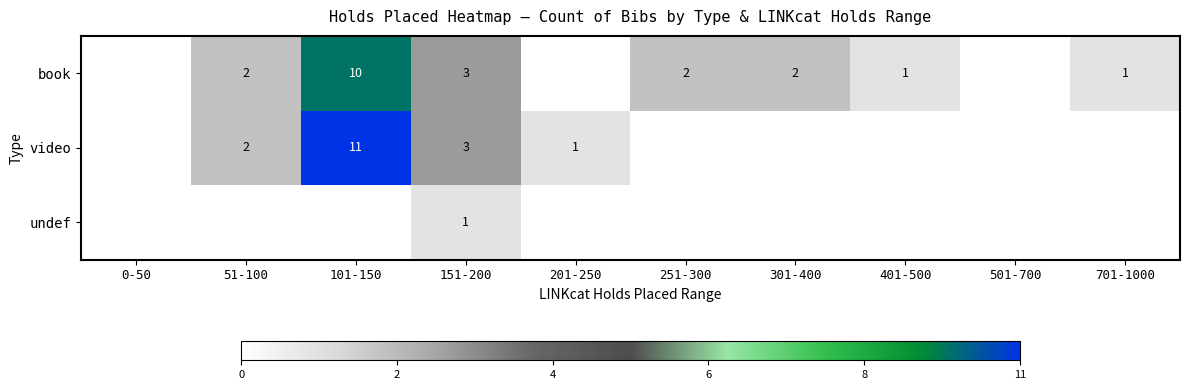

What is the total value across all series at 151-200?

7